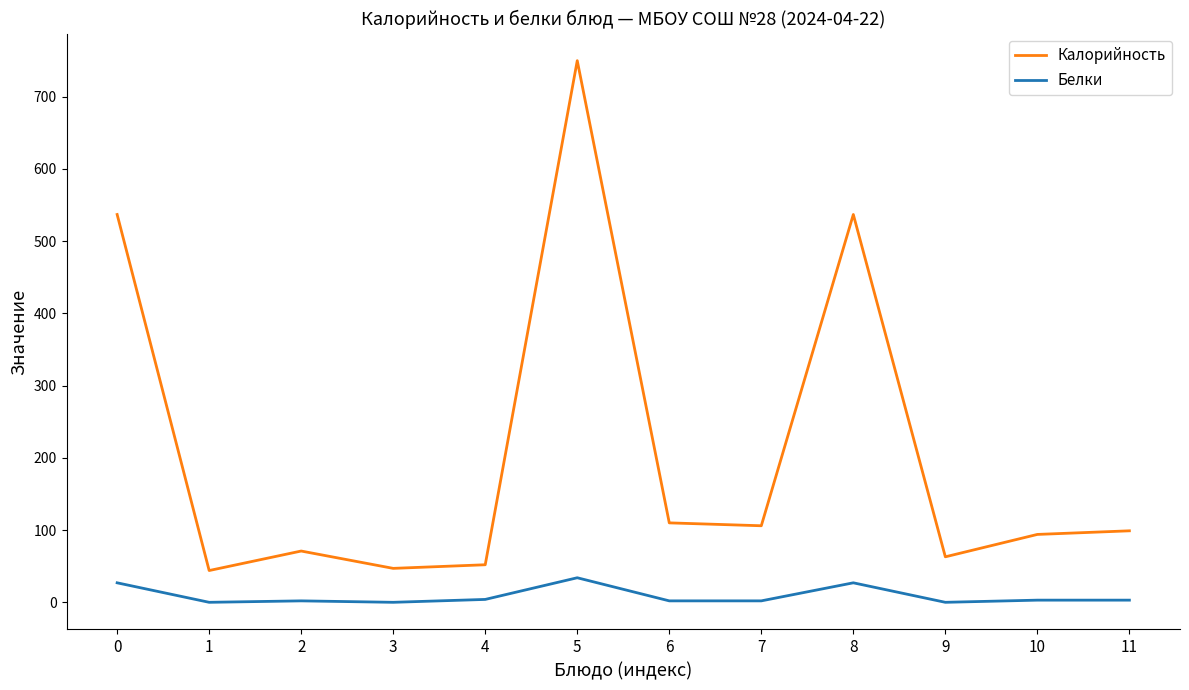

How many lines are shown in the chart?

2